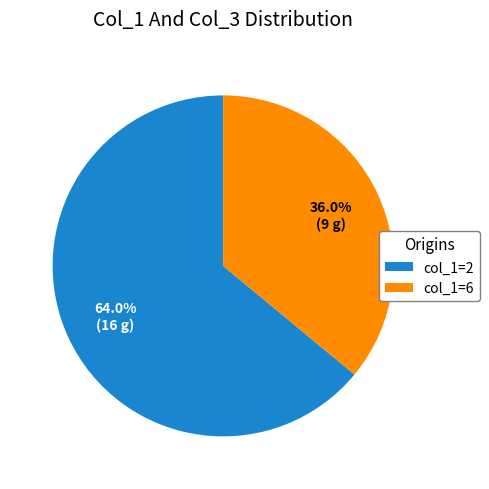

Between col_1=2 and col_1=6, which is larger?

col_1=2